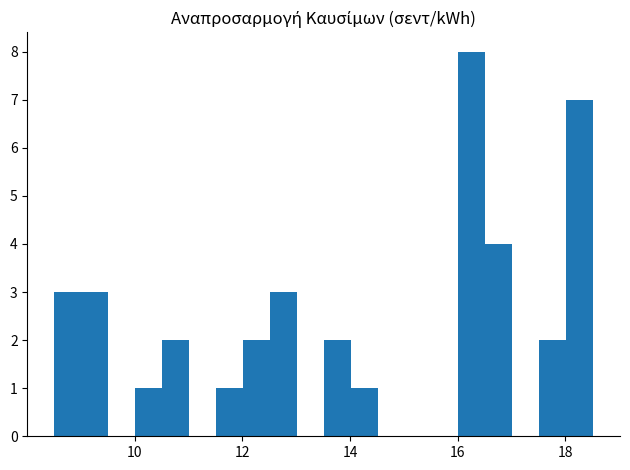

Read against the x-axis, roughly where is the centre of the tallest bar?

16.2